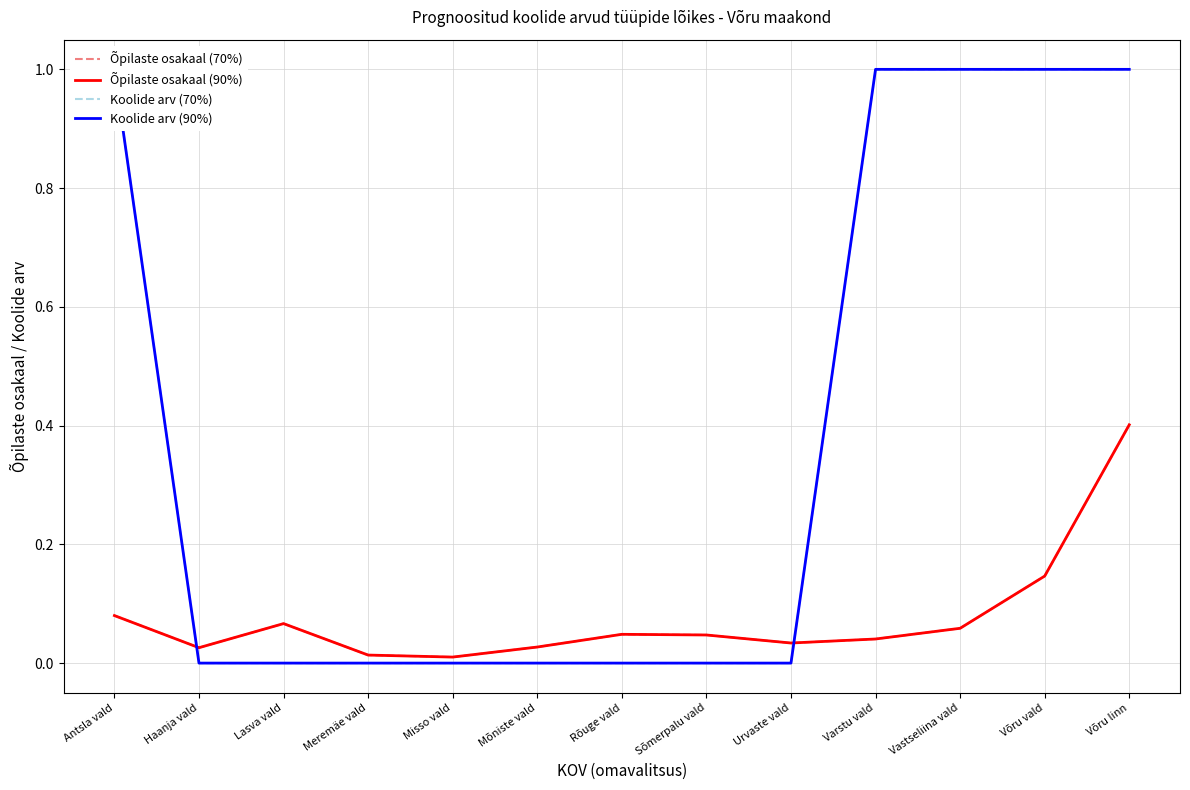

Reading right to left, list all the values displayed in this chart.

Õpilaste osakaal (70%): 0.4	0.1	0.1	0.0	0.0	0.0	0.0	0.0	0.0	0.0	0.1	0.0	0.1
Õpilaste osakaal (90%): 0.4	0.1	0.1	0.0	0.0	0.0	0.0	0.0	0.0	0.0	0.1	0.0	0.1
Koolide arv (70%): 1.0	1.0	1.0	1.0	0.0	0.0	0.0	0.0	0.0	0.0	0.0	0.0	1.0
Koolide arv (90%): 1.0	1.0	1.0	1.0	0.0	0.0	0.0	0.0	0.0	0.0	0.0	0.0	1.0